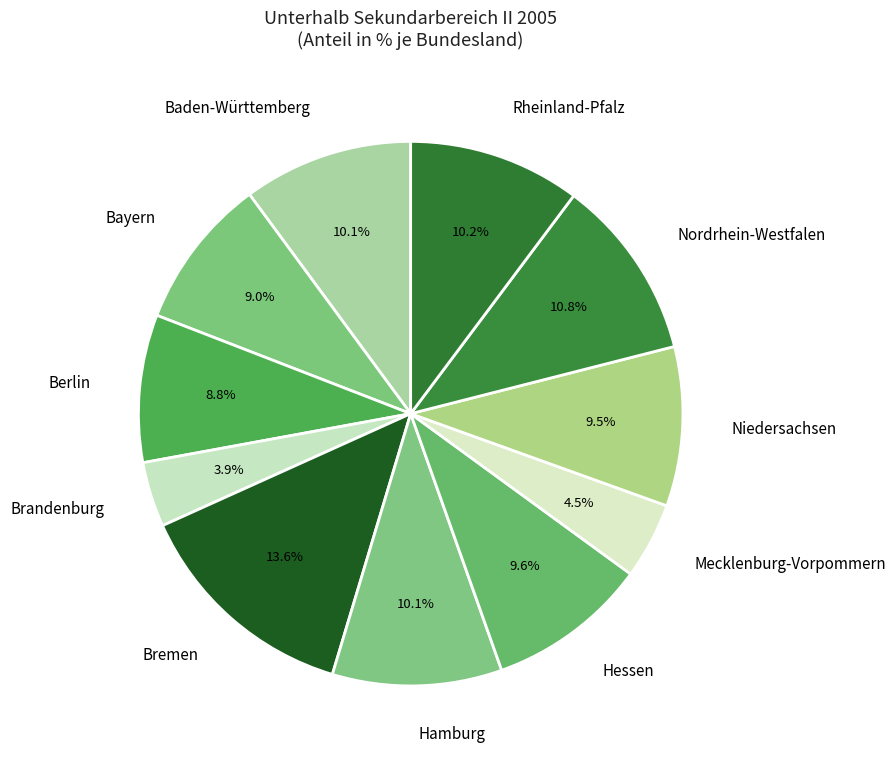

Between Nordrhein-Westfalen and Bayern, which is larger?

Nordrhein-Westfalen